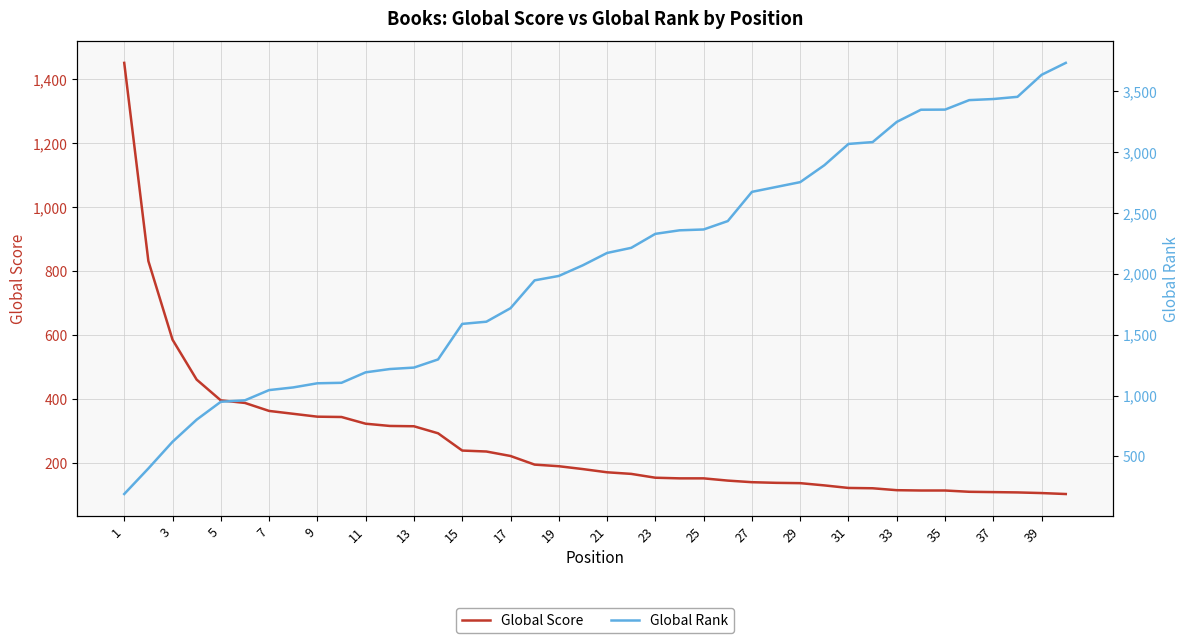

What is the minimum value for Global Score?

103